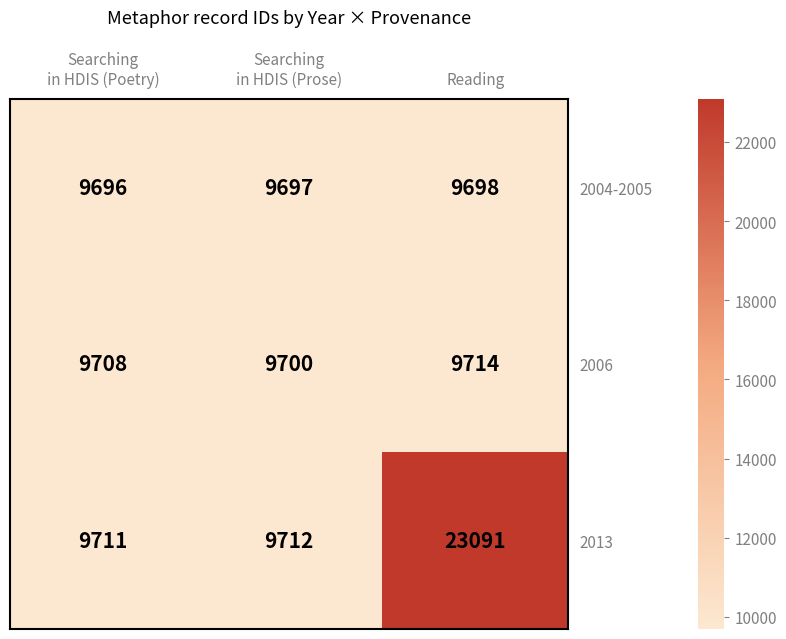

What is the spread (max minus min) of values at Reading?

13393